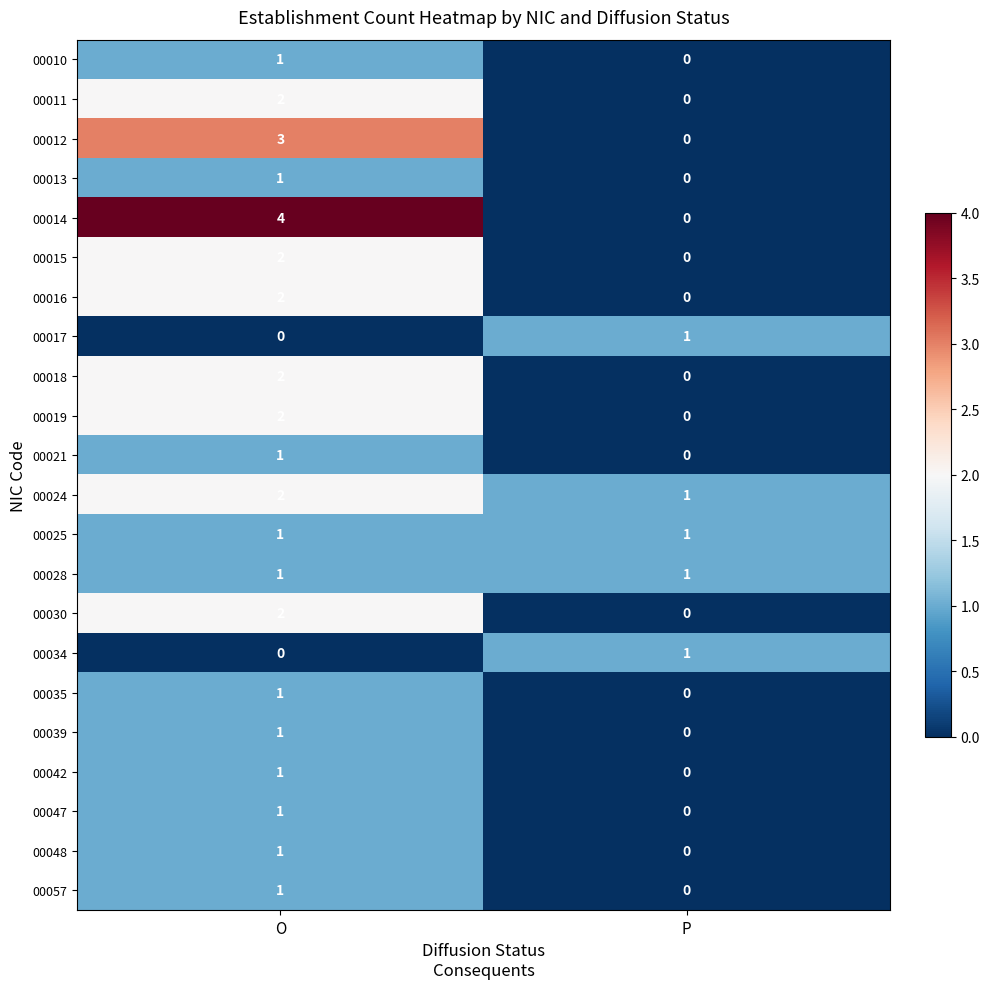

What is the total value across all series at O?

32